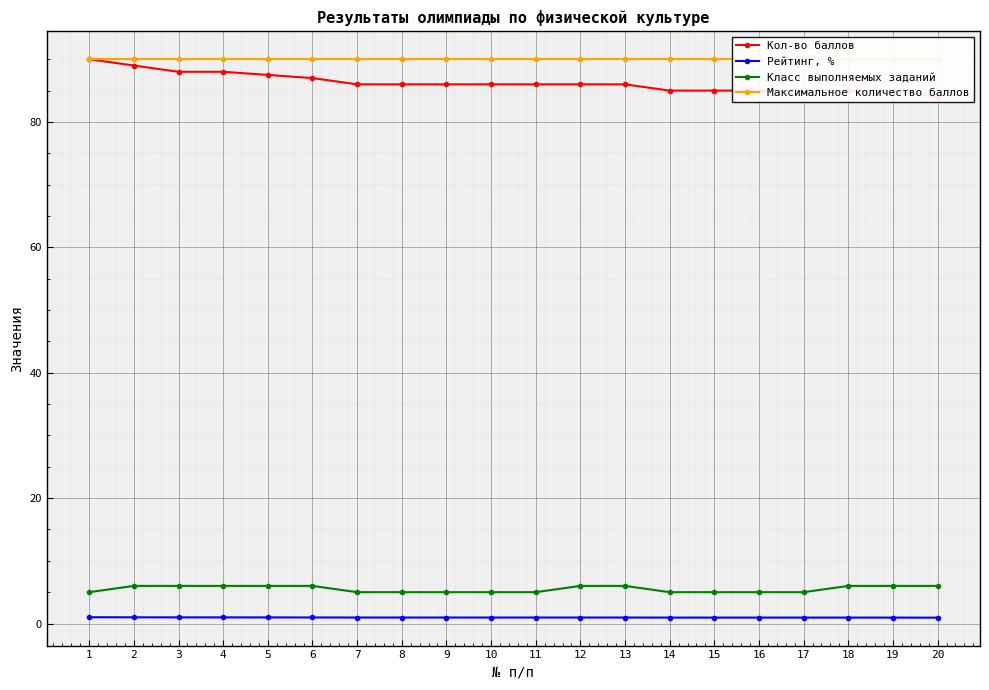

True or false: Рейтинг, % and Класс выполняемых заданий cross at least once.

False